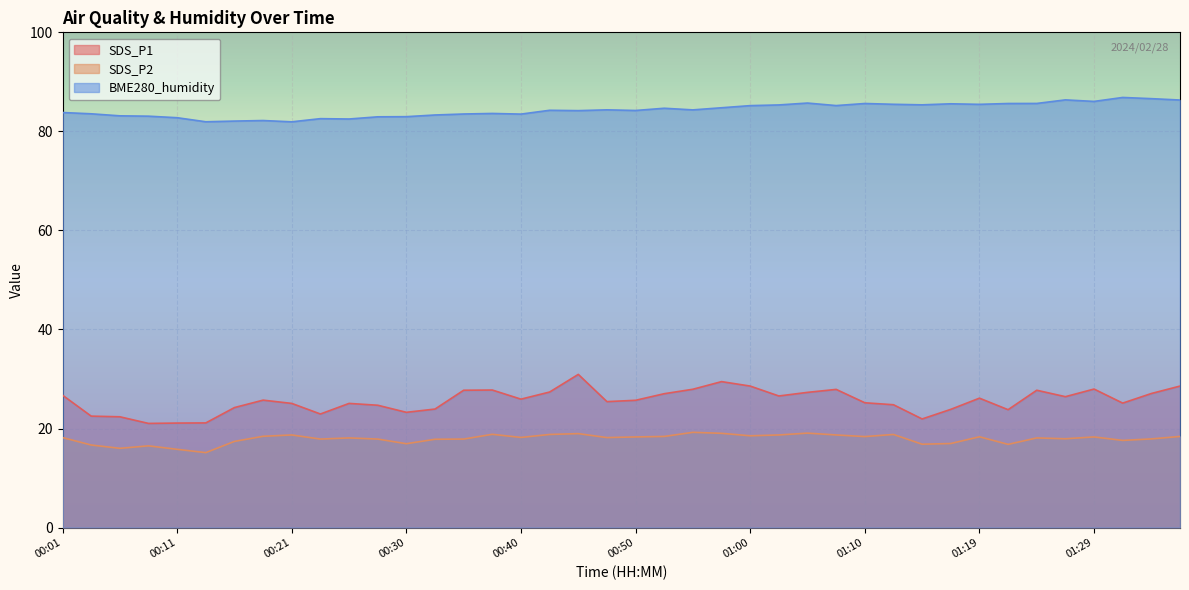

How many categories are shown in the chart?

40